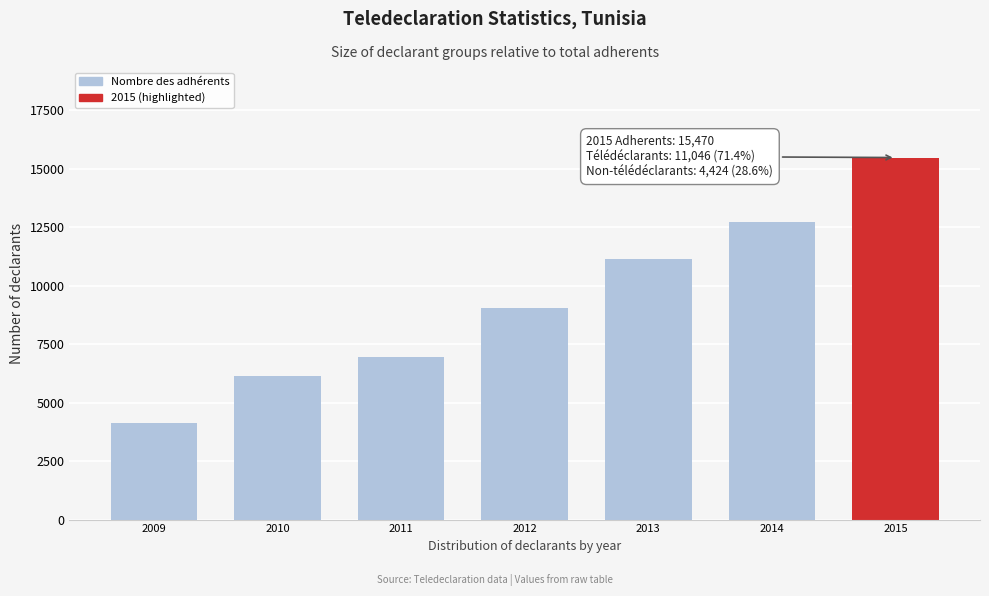

Reading left to right, list all the values displayed in this chart.

2009=4121	2010=6155	2011=6928	2012=9058	2013=11135	2014=12694	2015=15470